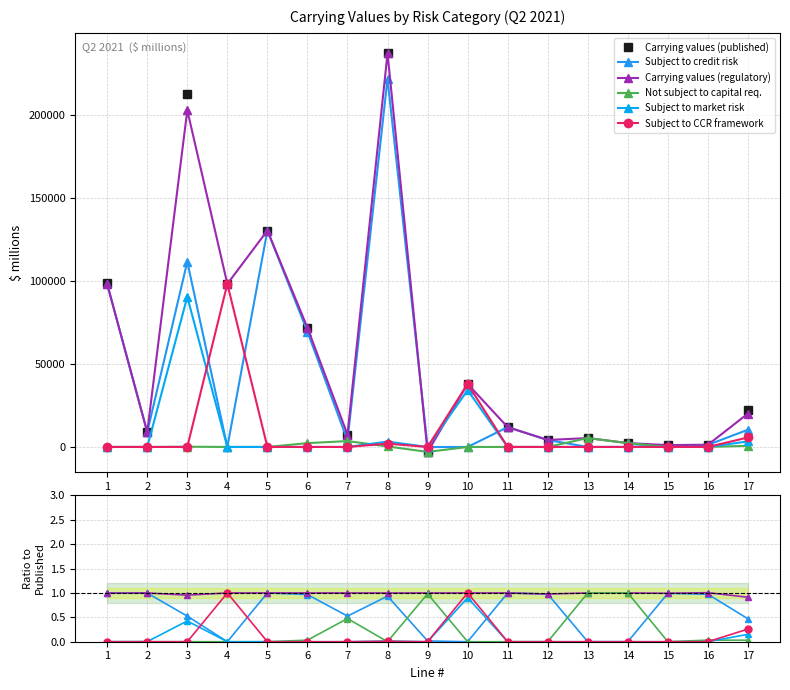

After their last crossing, which series has the higher values: Not subject to capital req. or Subject to credit risk?

Subject to credit risk